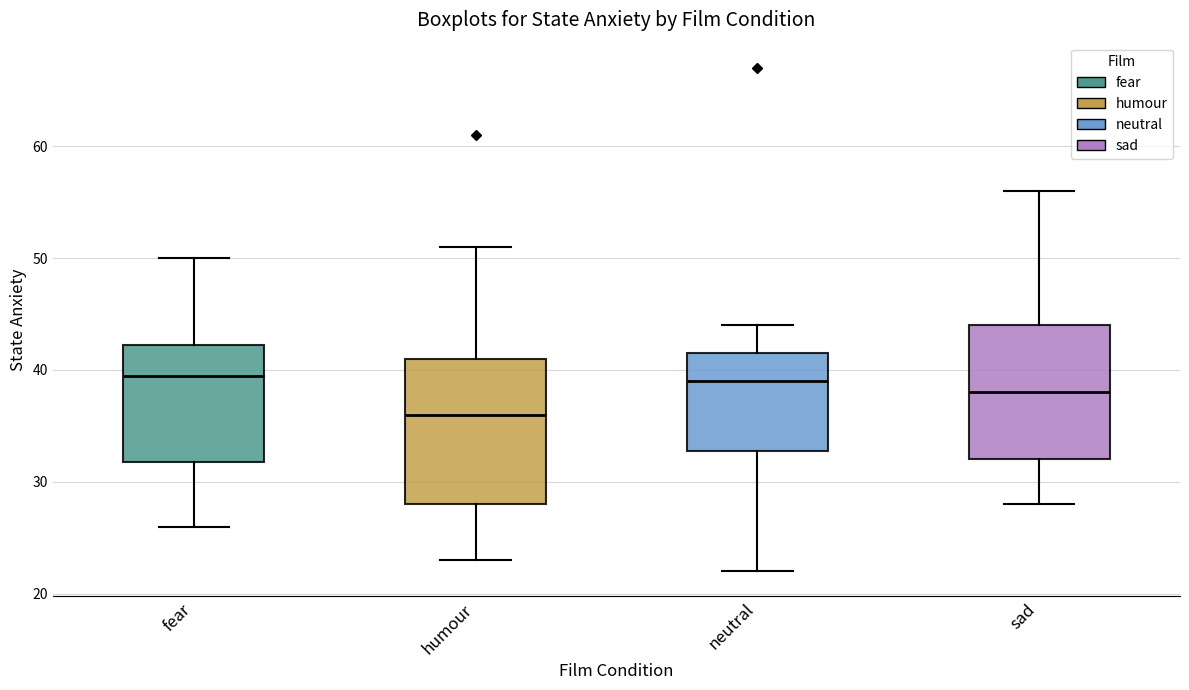

Reading left to right, transcribe this box plot: for each box, give where its median line is, the range the box spans, and where its two whiskers end, as read against the y-axis. The values are not printed on the chart, so give them approximately, as read against the axis.

fear: median 40, box 32 to 42, whiskers 26 to 50
humour: median 36, box 28 to 41, whiskers 23 to 51
neutral: median 39, box 33 to 42, whiskers 22 to 44
sad: median 38, box 32 to 44, whiskers 28 to 56